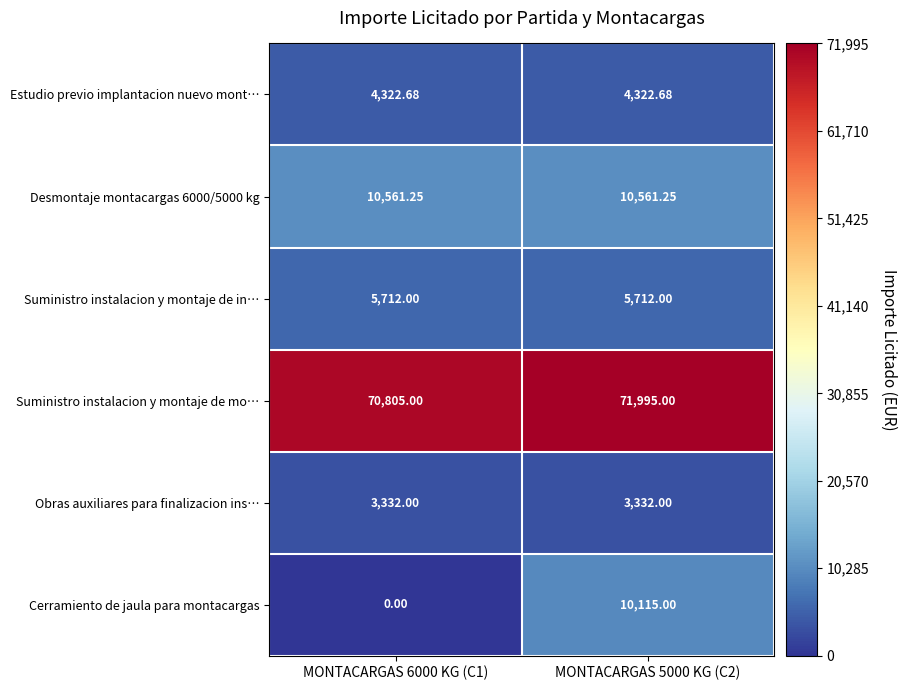

Which series has the largest total across all categories?

Suministro instalacion y montaje de mo…